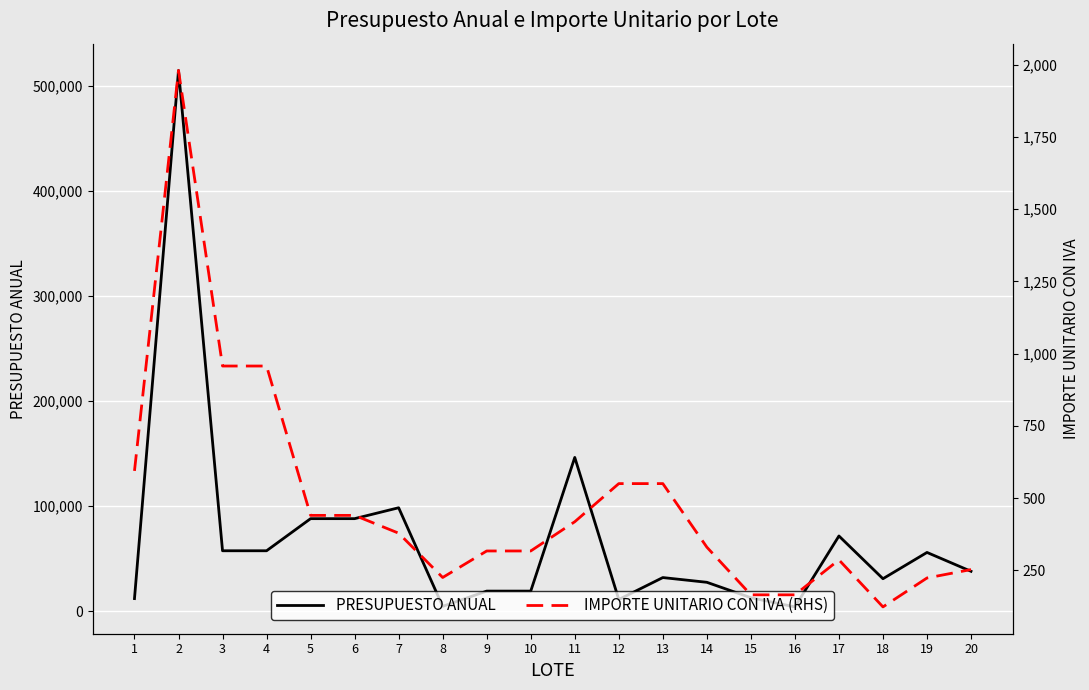

Is the value of IMPORTE UNITARIO CON IVA (RHS) at 9 greater than the value of PRESUPUESTO ANUAL at 1?

No